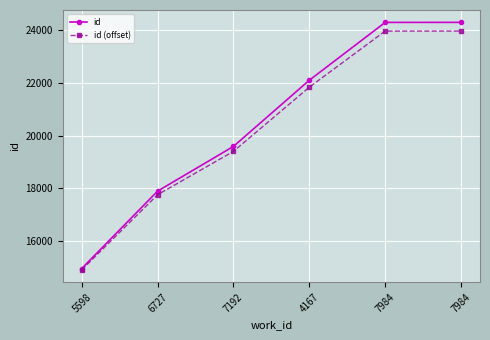

List the labels in order of id value, smallest first.

5598, 6727, 7192, 4167, 7984, 7984